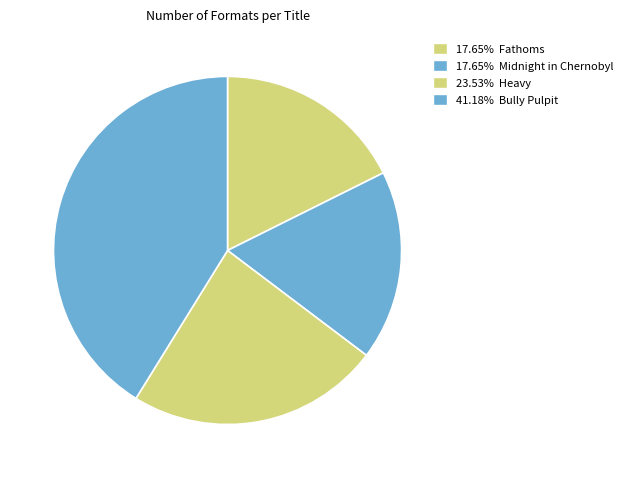

Which category has the smallest portion of the pie?

Fathoms